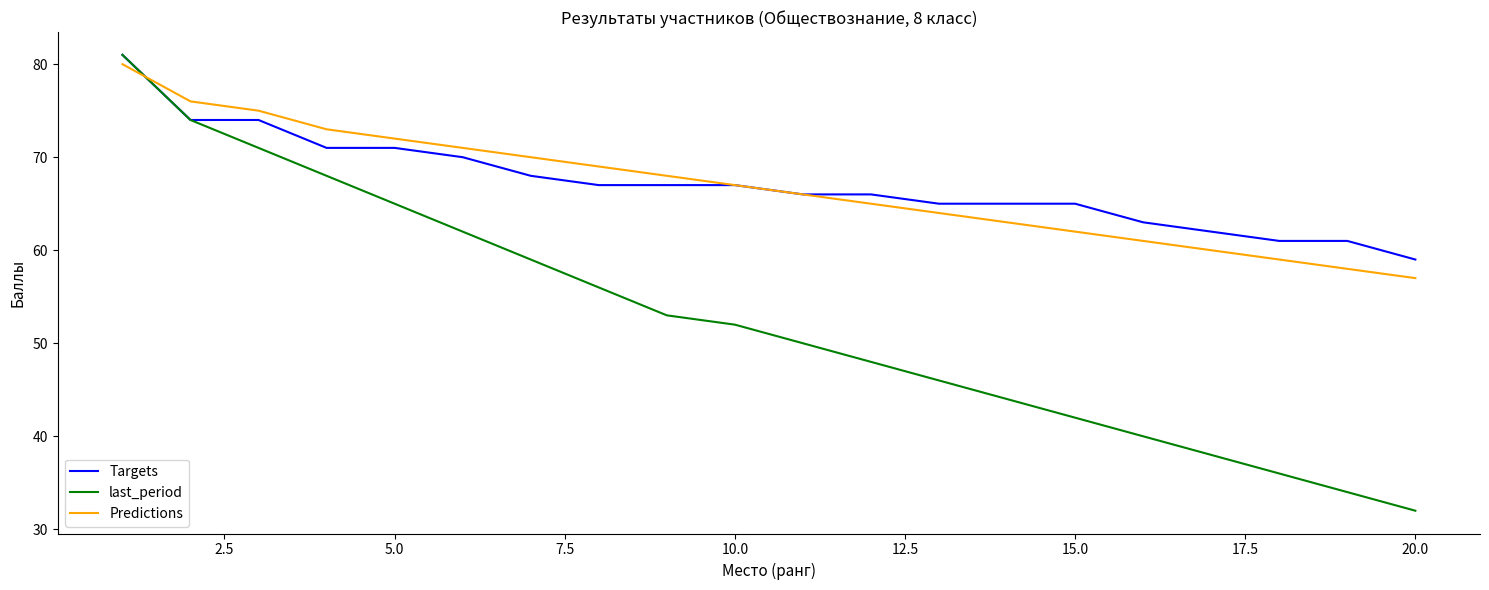

What is the maximum value for last_period?

81